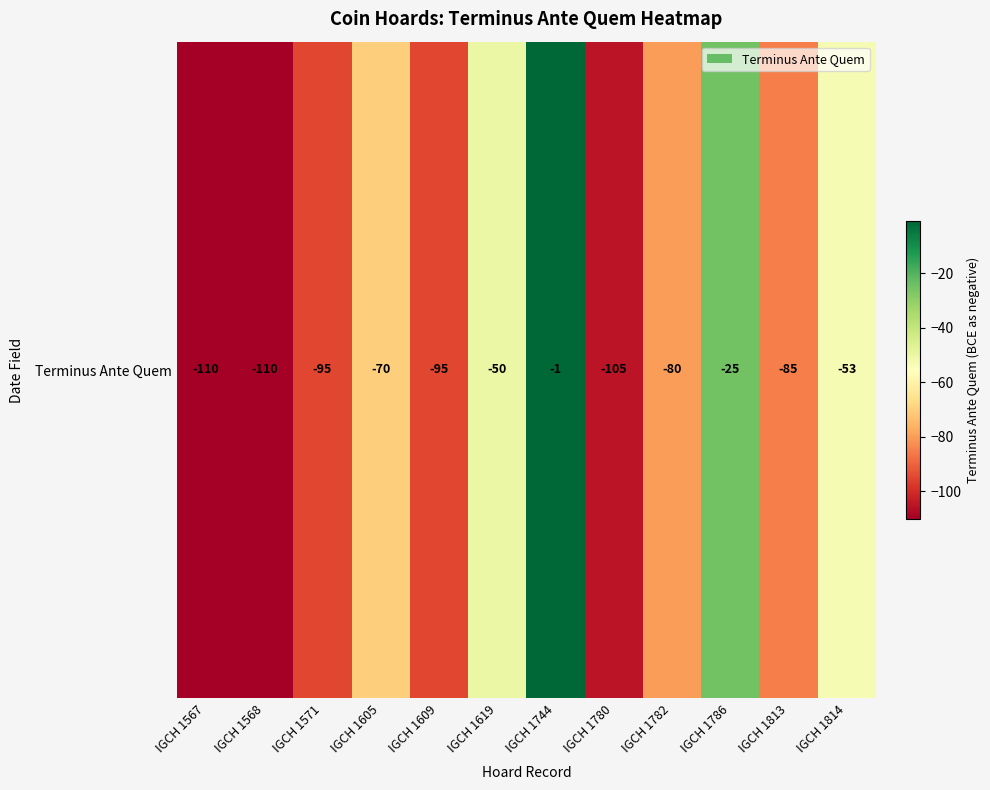

What is the approximate value at IGCH 1605?

-70